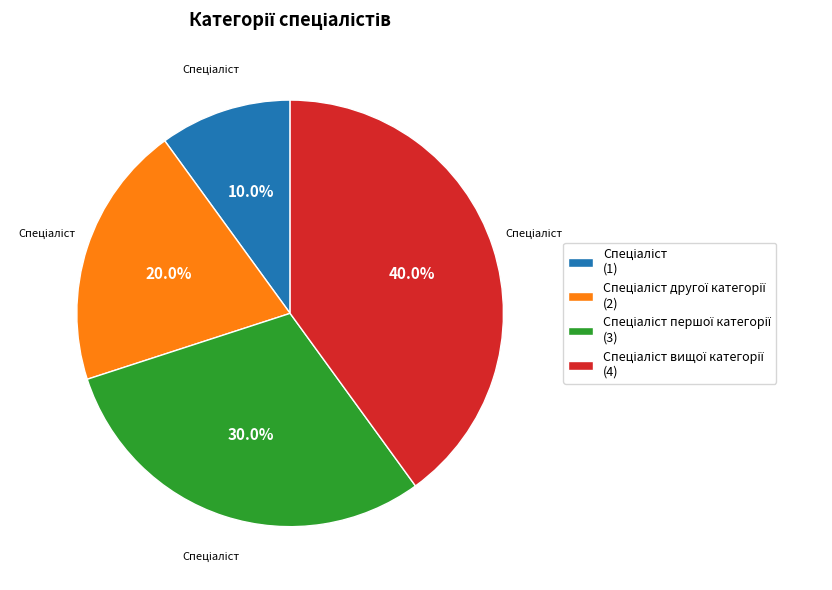

Does any single category account for the majority?

No